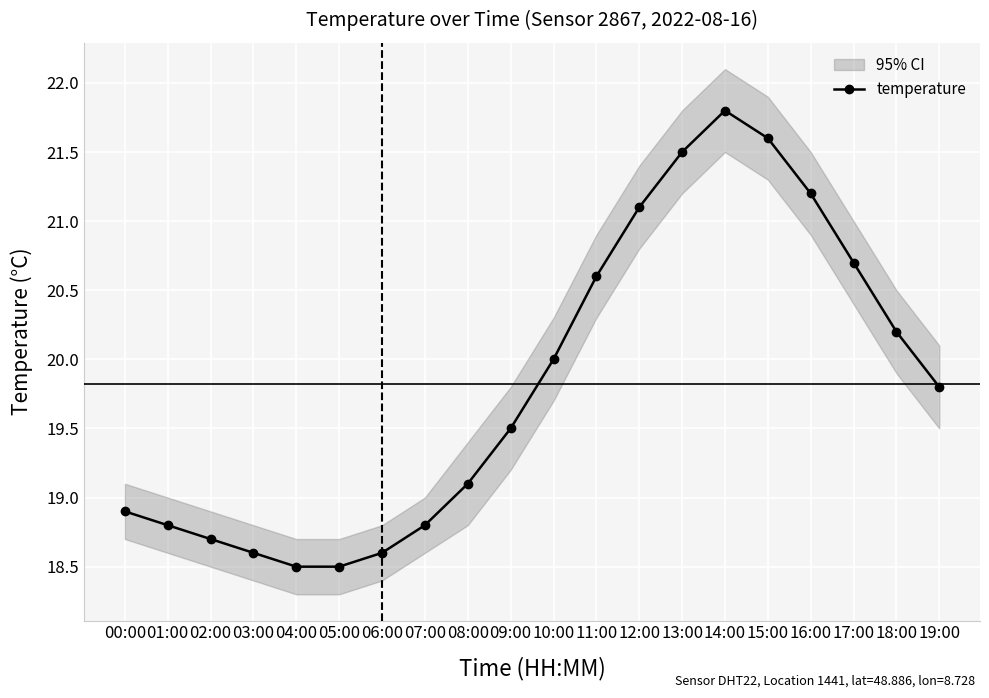

What is the value of the 16th point from the left?

21.6